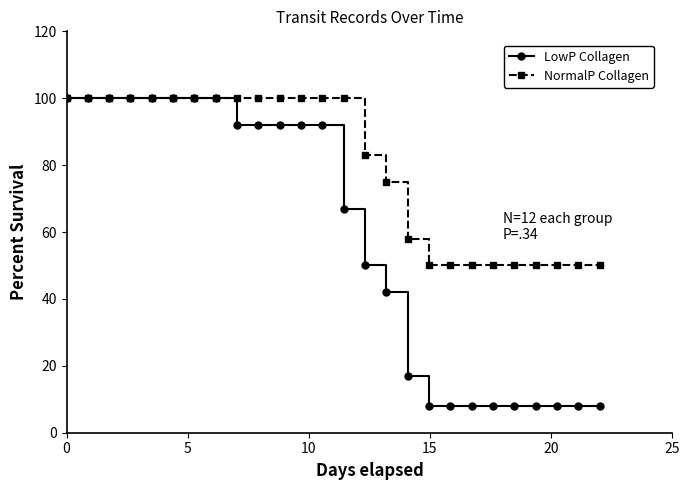

Which series has the widest spread of values?

LowP Collagen